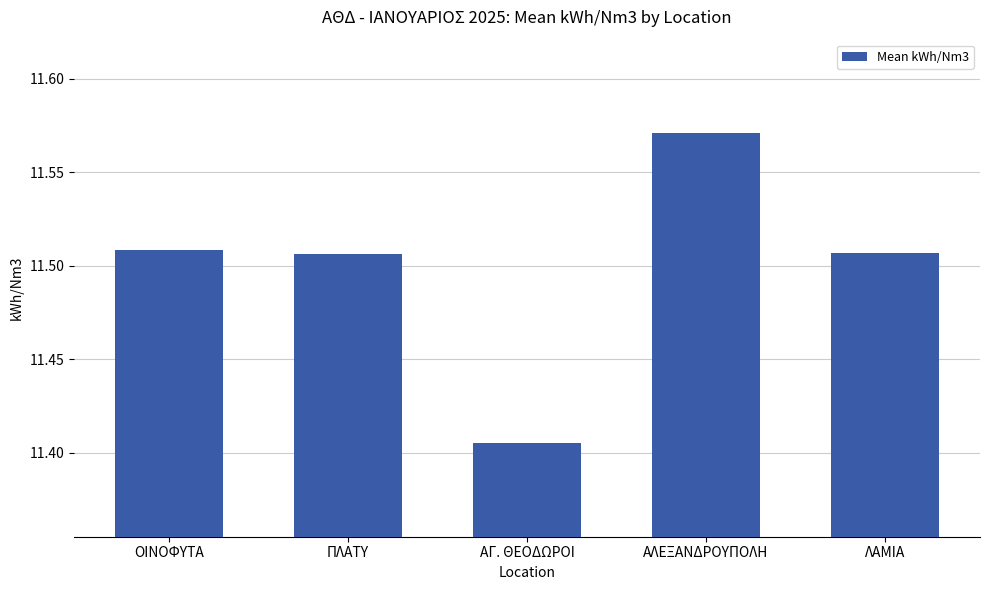

At which category does the chart reach its minimum across all series?

ΑΓ. ΘΕΟΔΩΡΟΙ